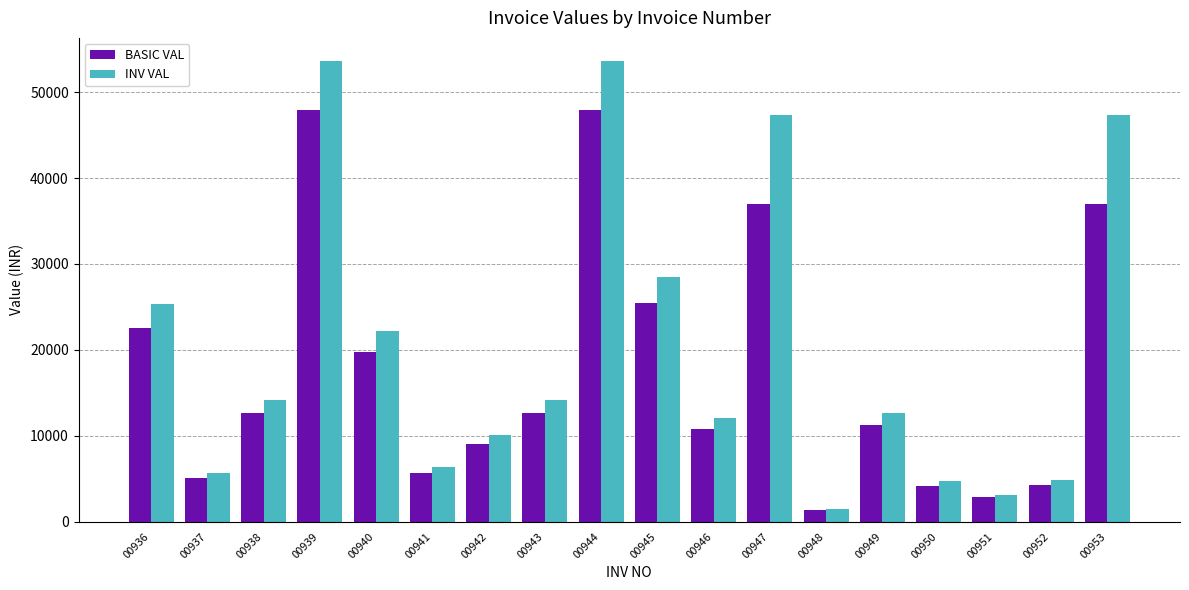

List the series in order of their overall mean, highest first.

INV VAL, BASIC VAL